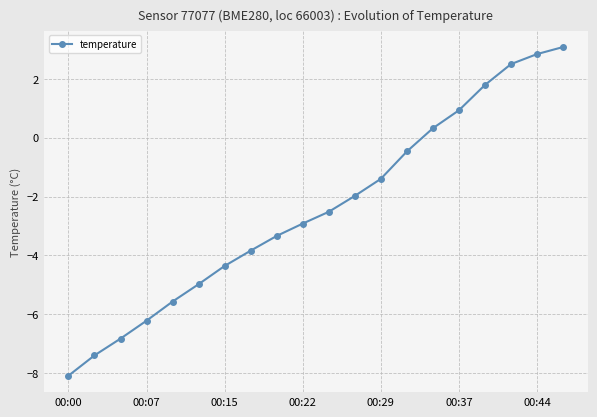

What is the difference between the second highest and minimum values?

10.9